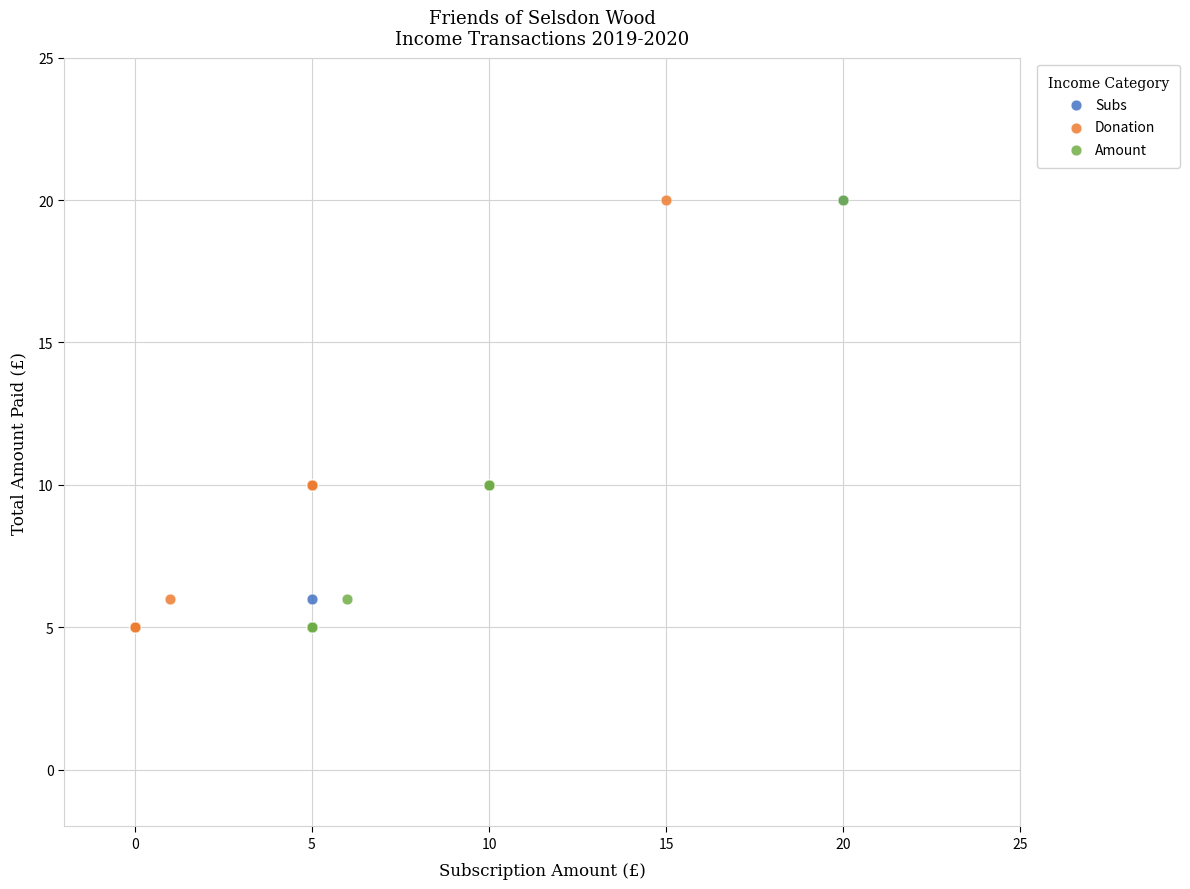

What are all the series names shown in the legend?

Subs, Donation, Amount